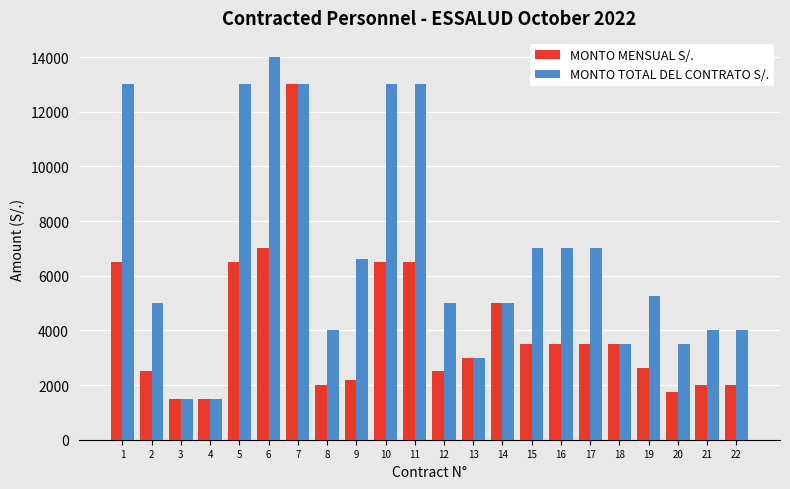

At how many categories does at least one series exceed 4497?

14